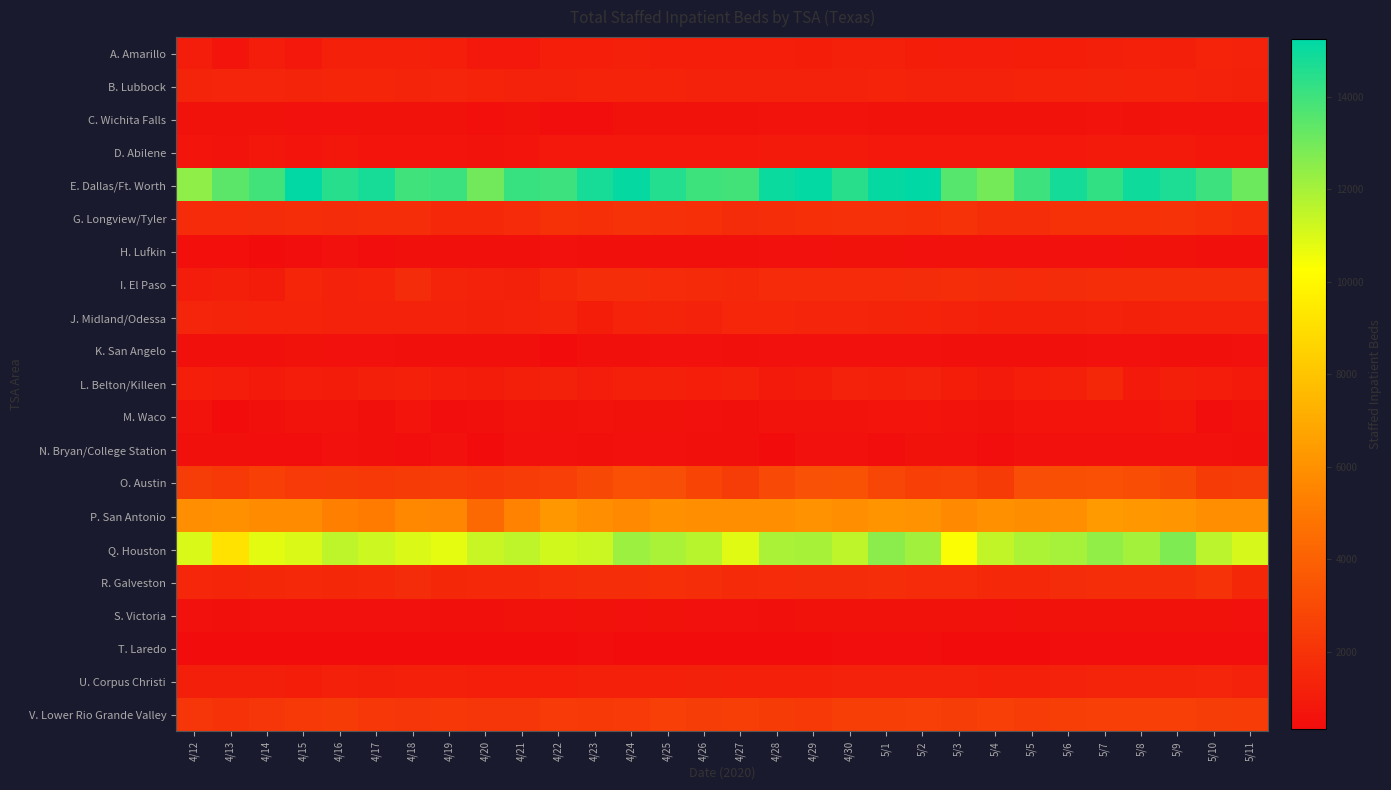

Which series has the largest total across all categories?

E. Dallas/Ft. Worth